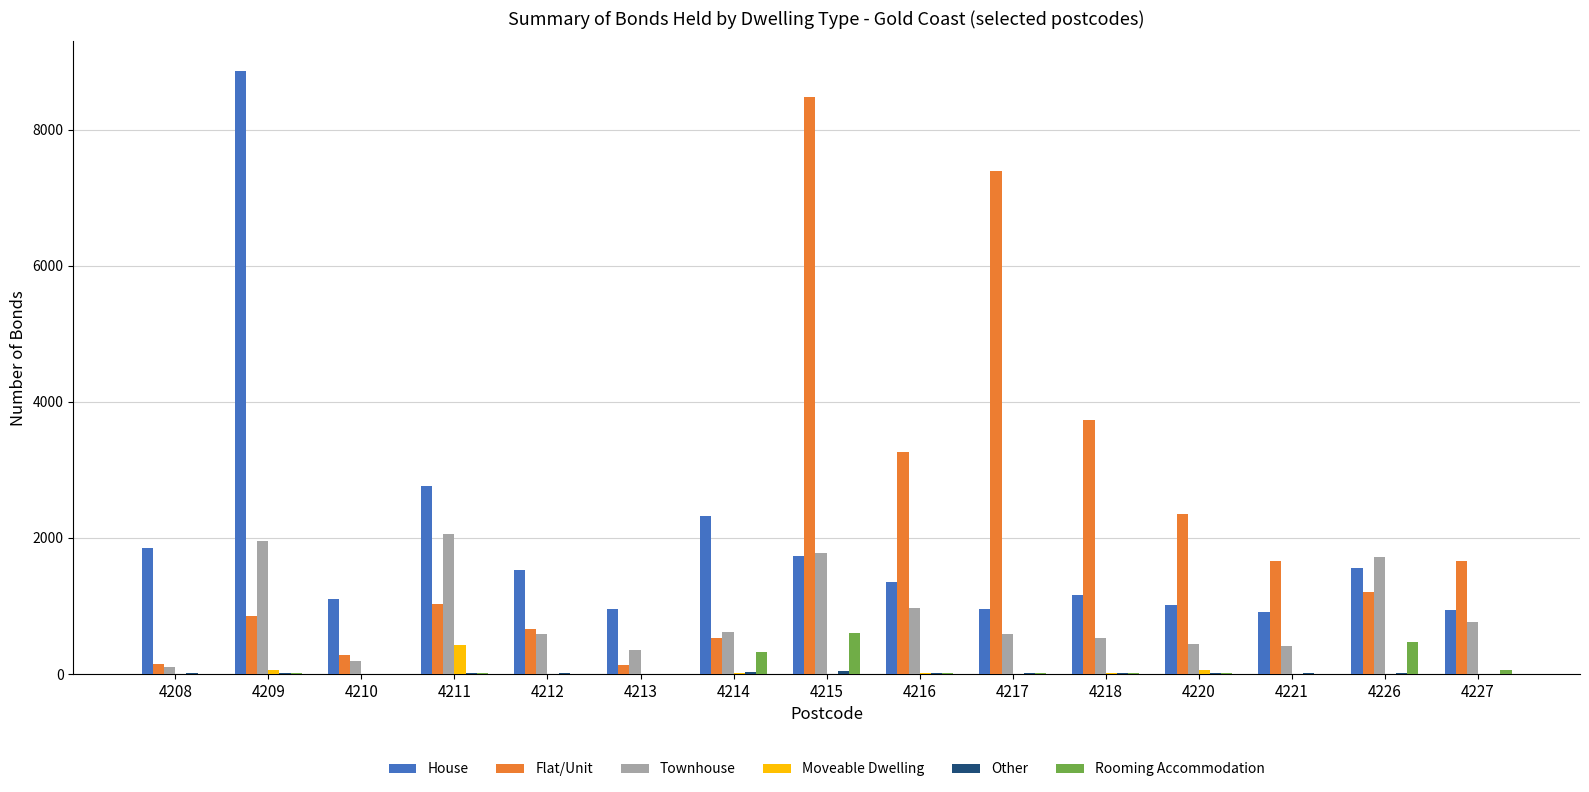

Is it true that House equals 699 at 4210?

False